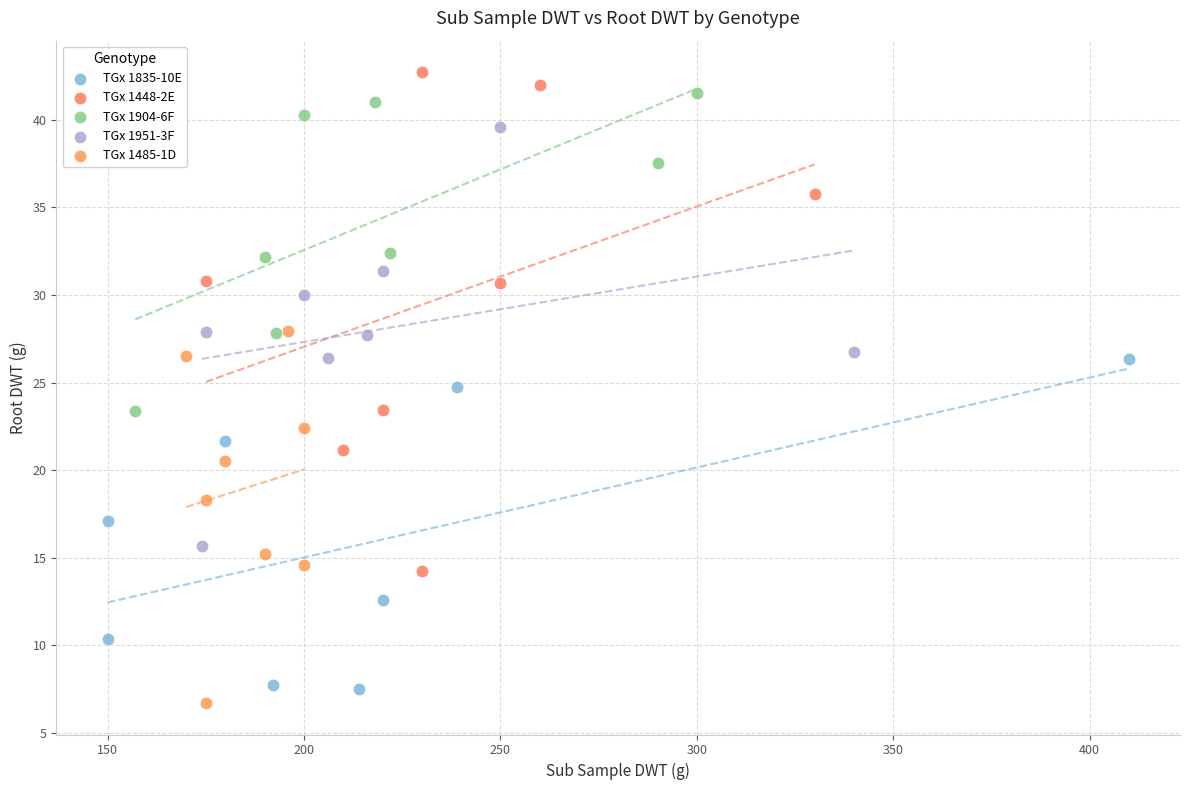

Which series has the widest spread of Y values?

TGx 1448-2E